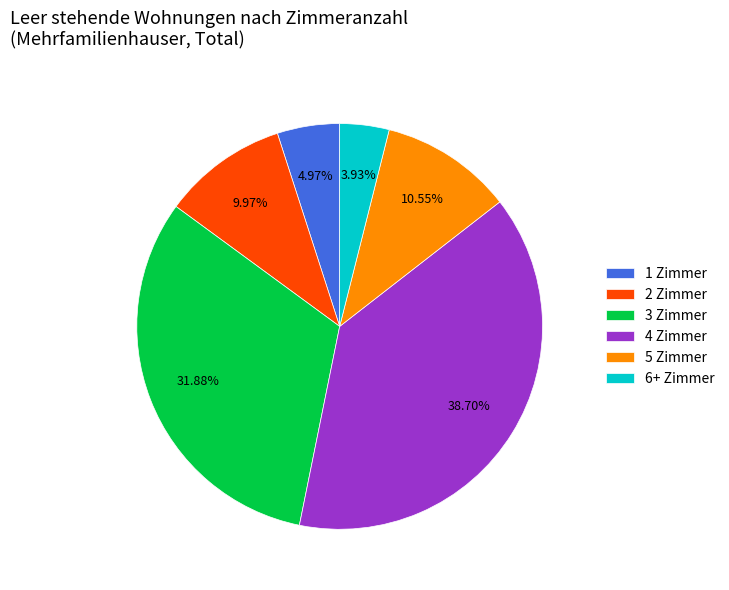

To the nearest percent, what is the combined percentage of 3 Zimmer and 1 Zimmer?

37%